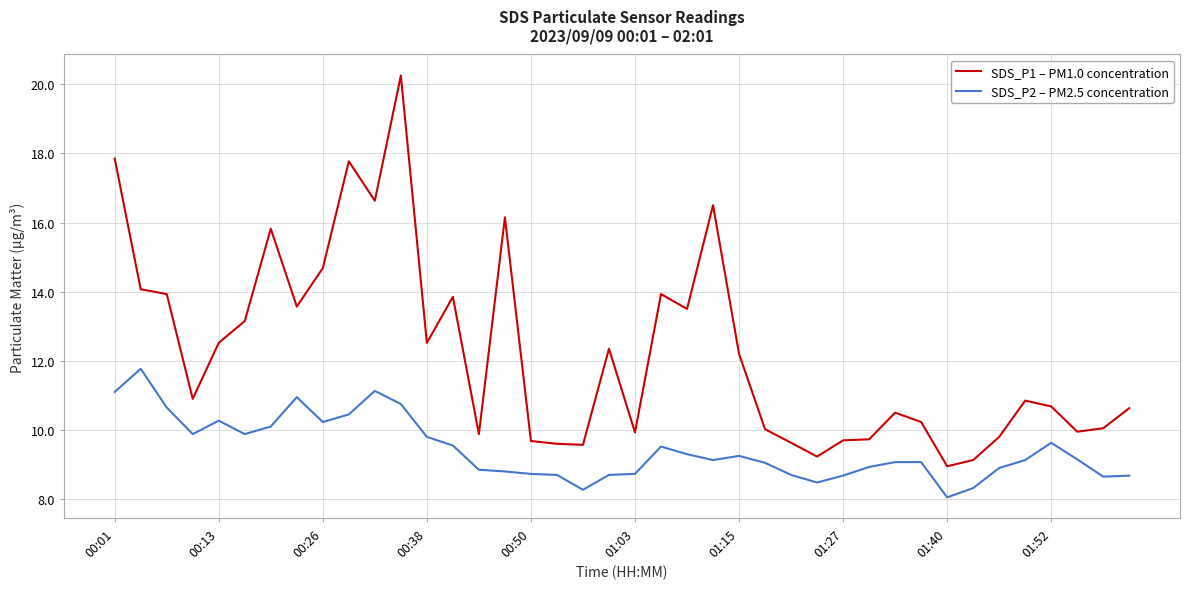

What is the difference between the maximum and minimum values in the SDS_P2 – PM2.5 concentration series?

3.7